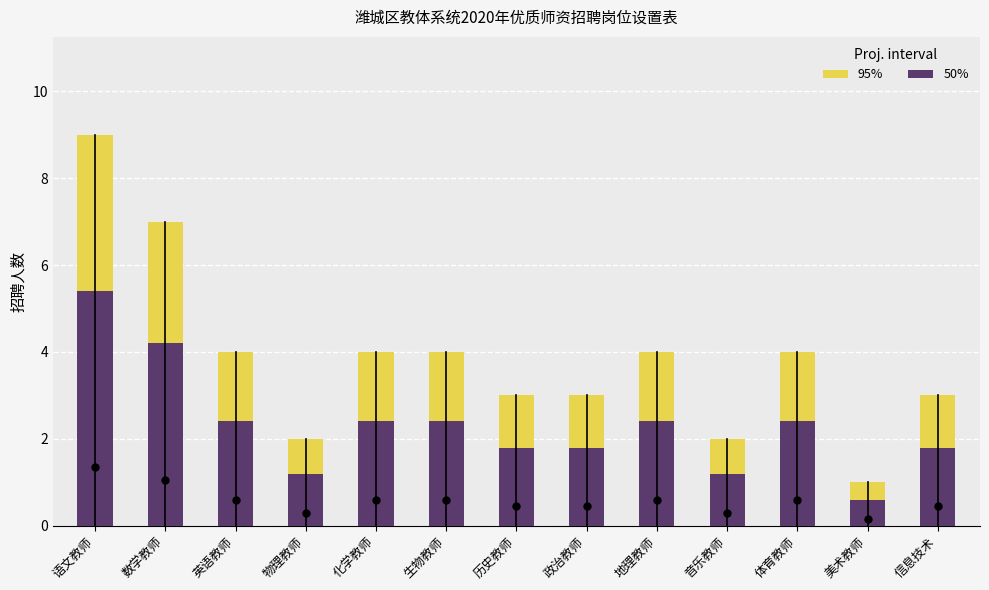

What is the value of the 50% bar at the 4th from the left?

1.2